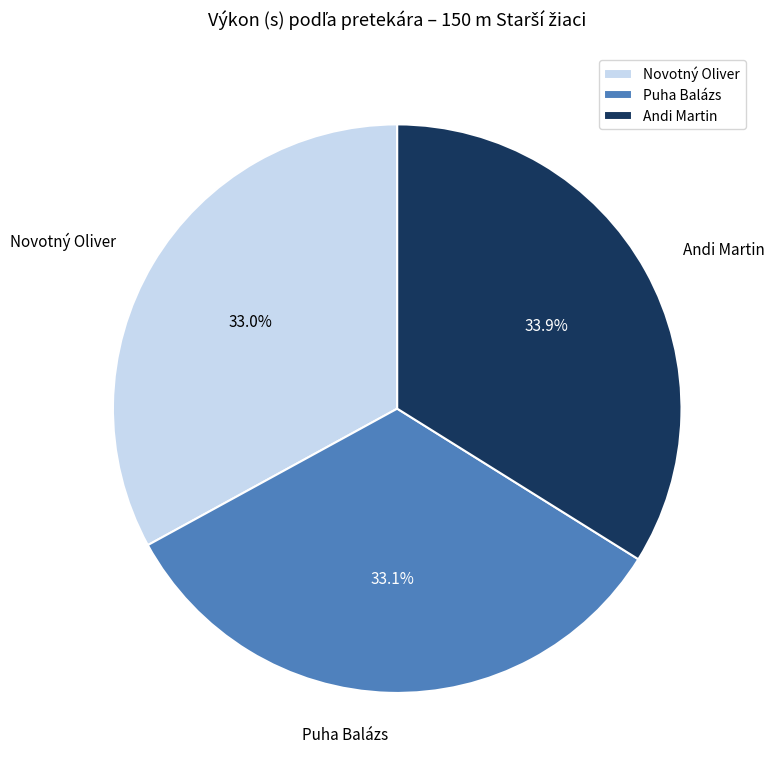

How many slices are in this pie chart?

3